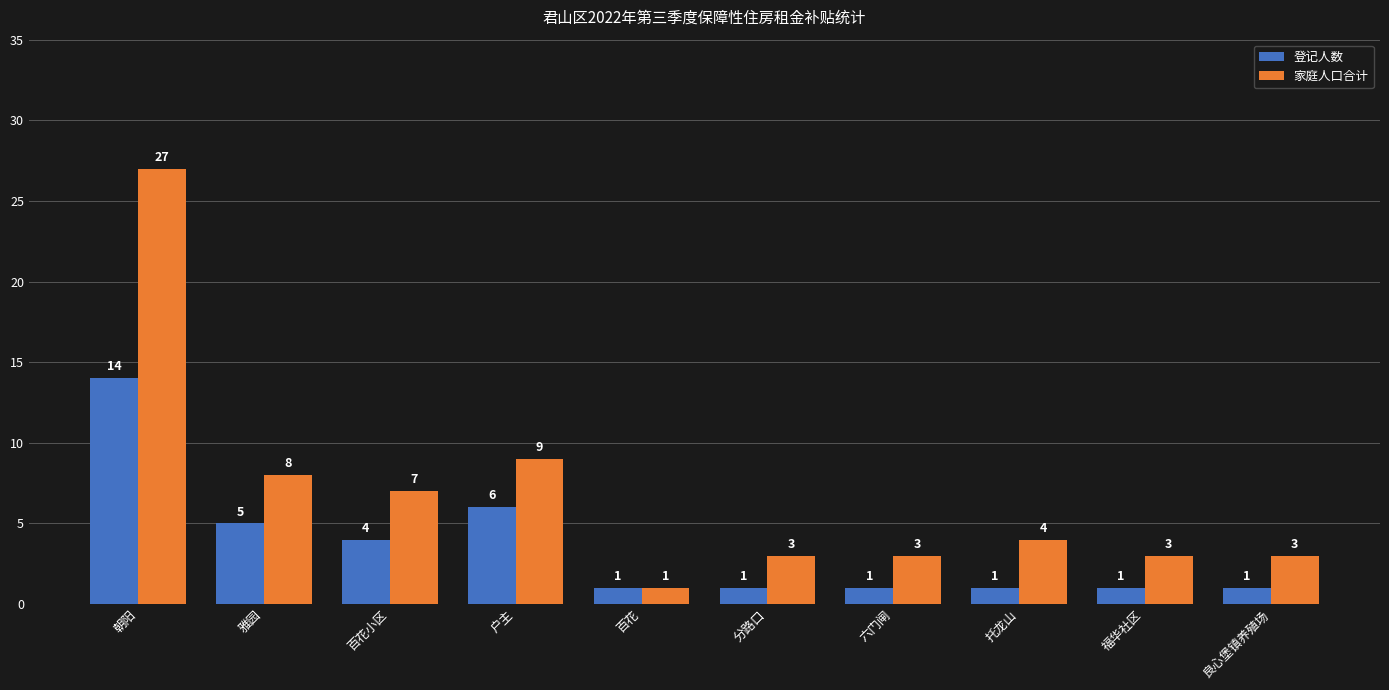

What is the total value across all series at 托龙山?

5